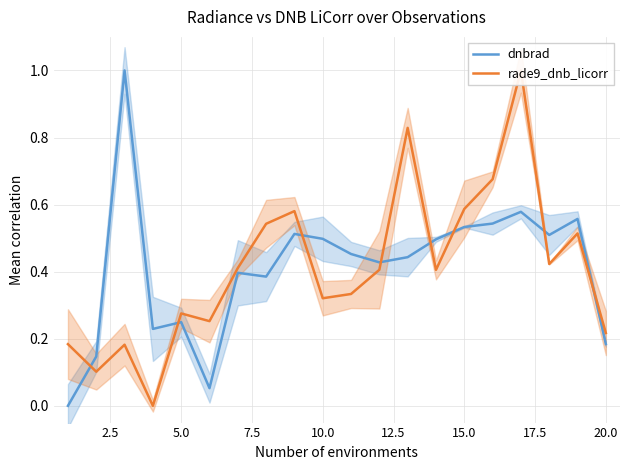

What is the highest value of the rade9_dnb_licorr series?

1.0